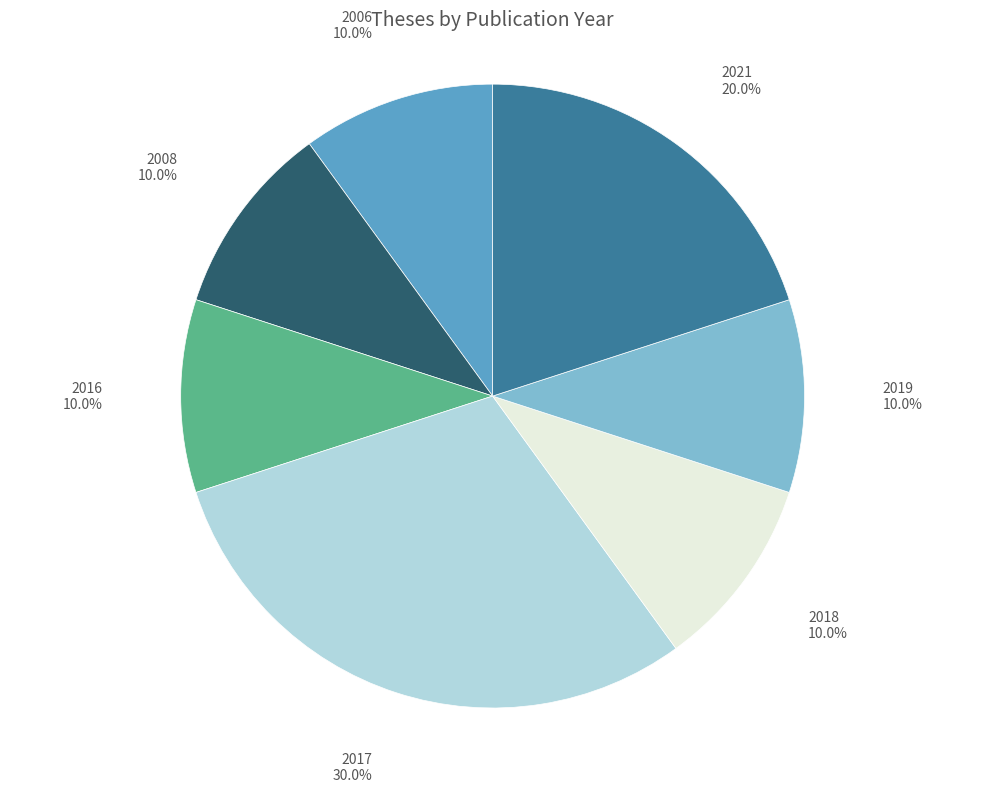

Count the number of slices in the pie.

7